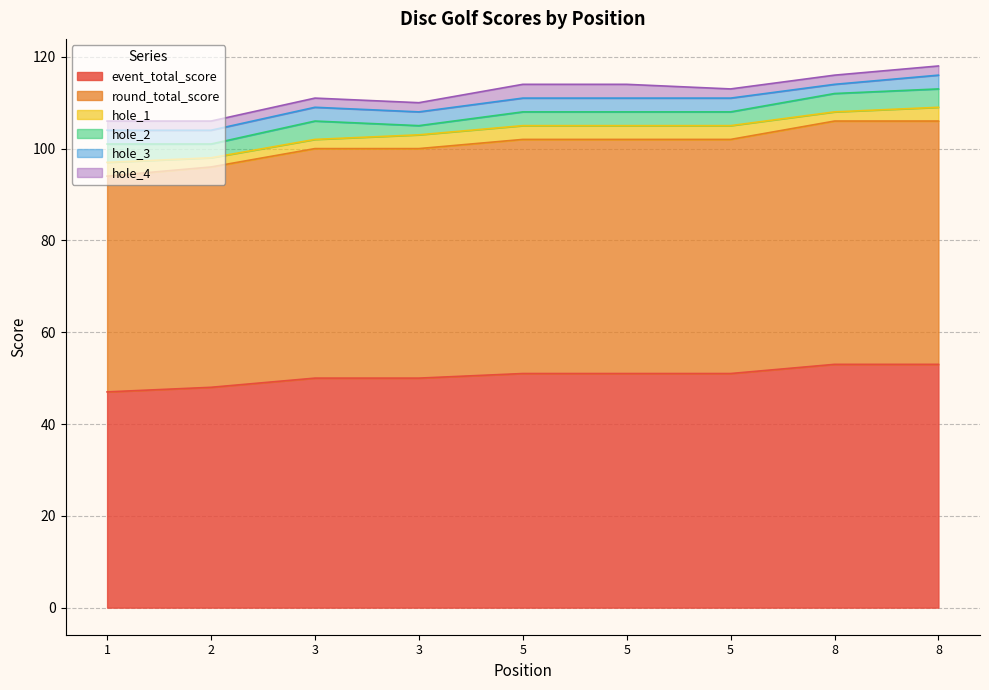

Is it true that event_total_score equals 14 at 5?

False